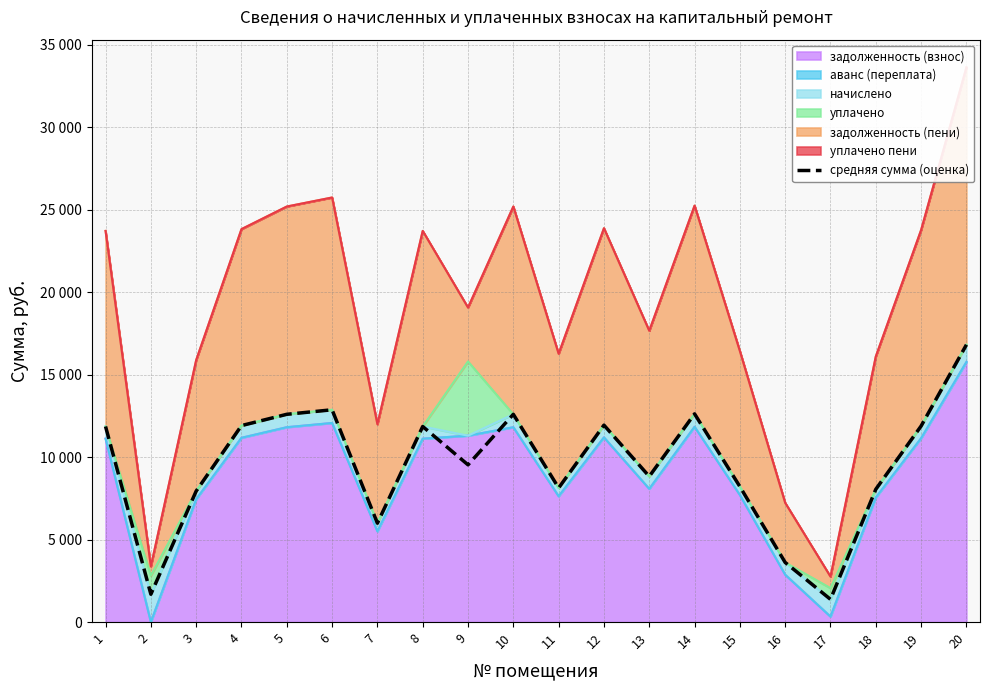

Rank the categories by value from highest to lowest.

20, 6, 14, 5, 10, 12, 4, 19, 1, 8, 9, 13, 15, 11, 18, 3, 7, 16, 2, 17